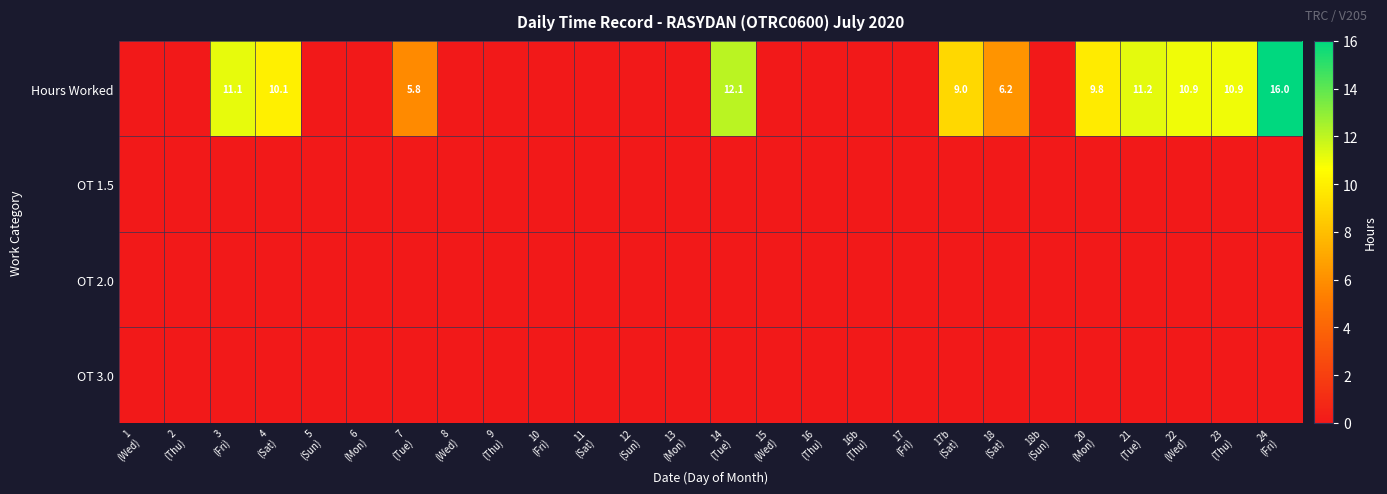

At which category is the sum across all series the highest?

24
(Fri)